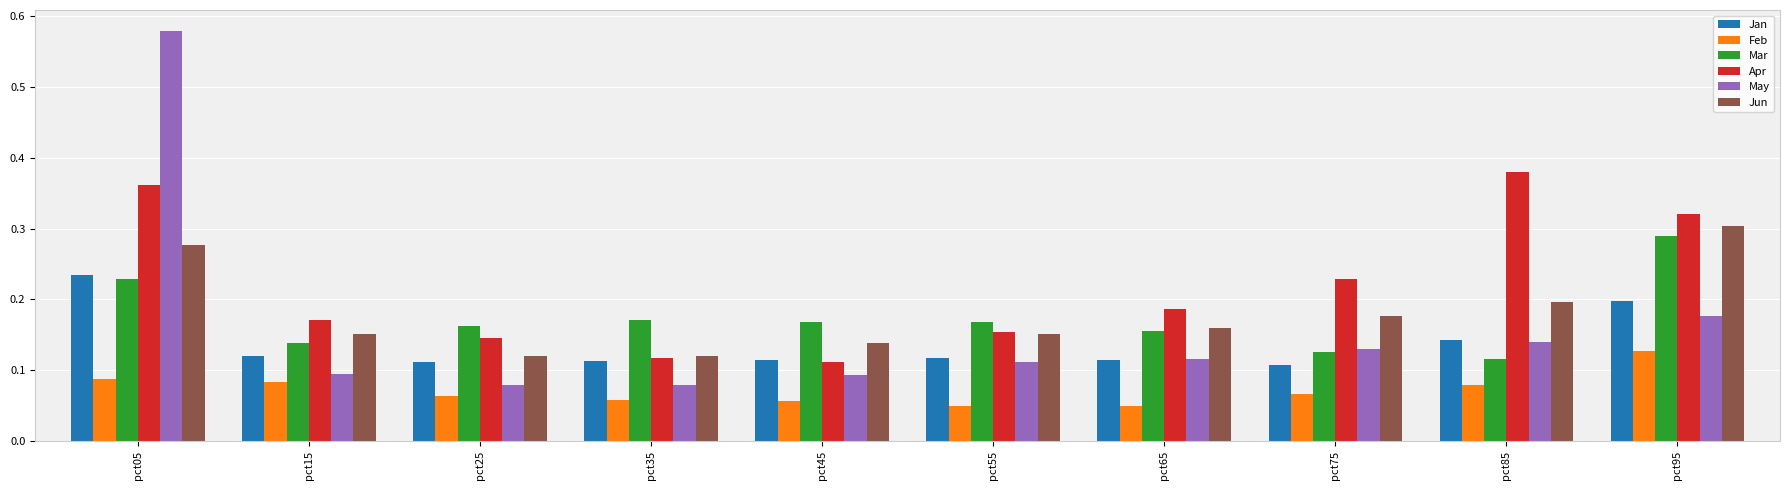

At which label does Apr reach its peak?

pct85